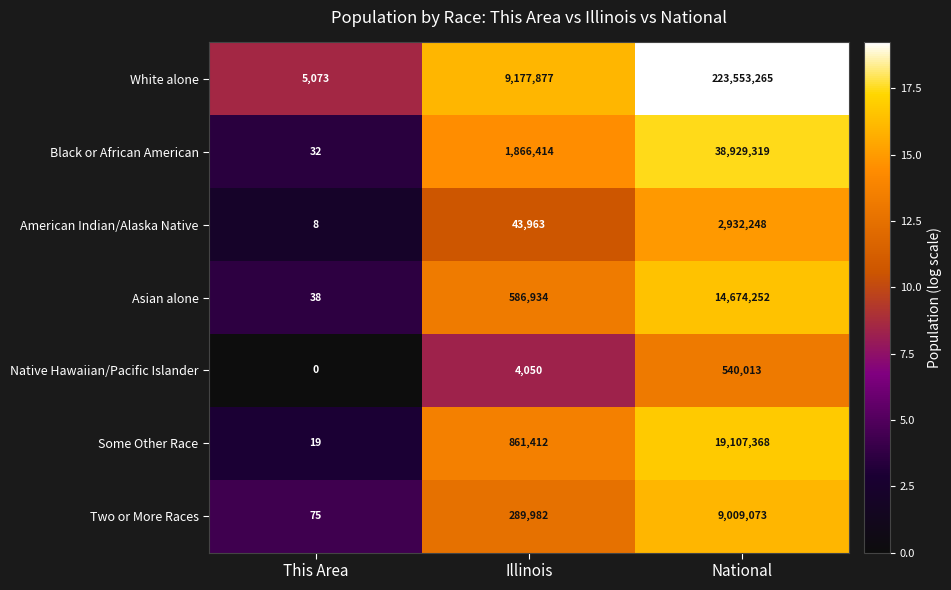

Which series changed the most between Illinois and National?

White alone